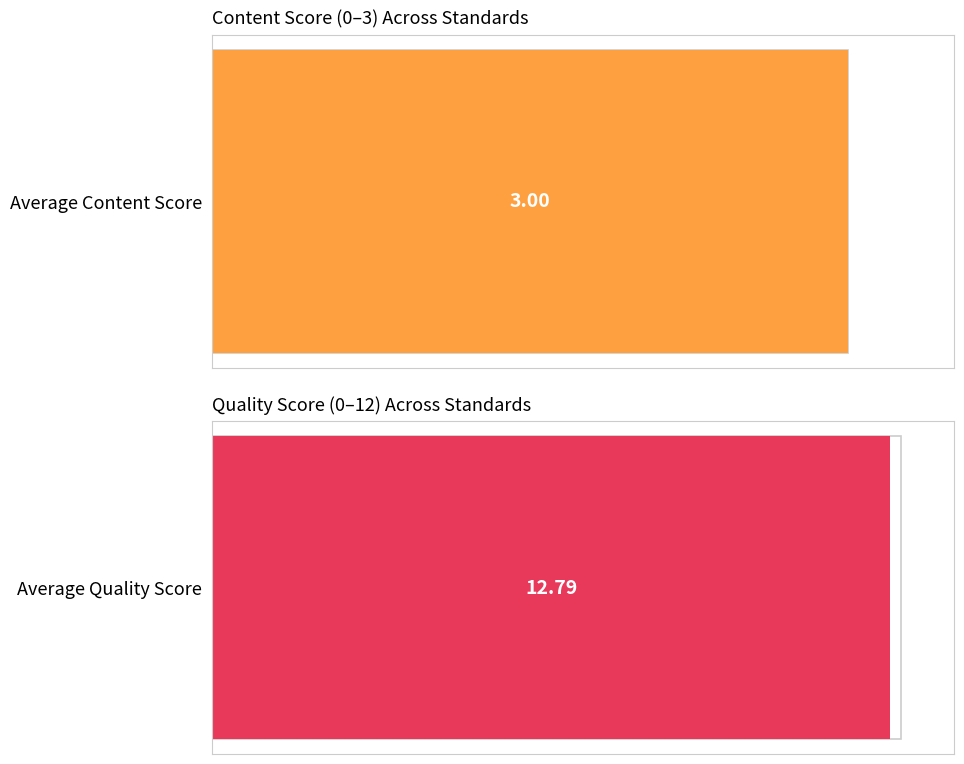

List the series in order of their peak value, lowest first.

Content Score, Quality Score